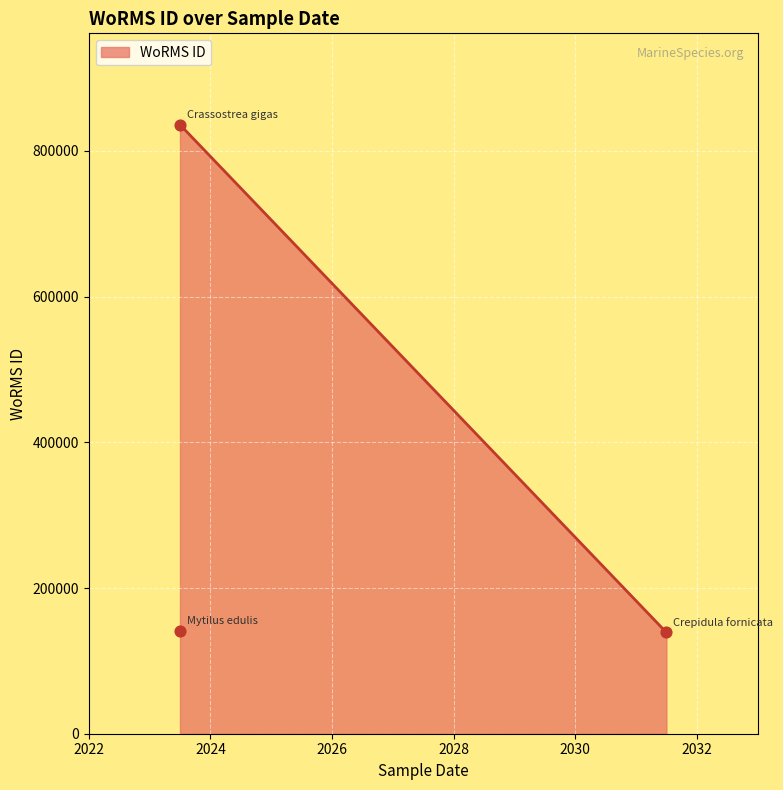

What is the ratio of the value at 2023-07-01 to the value at 2023-07-01?

6.0